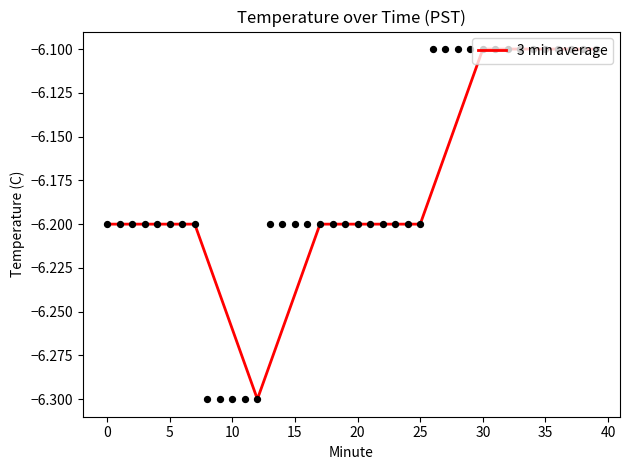

Between 5 and 29, which is larger?

29